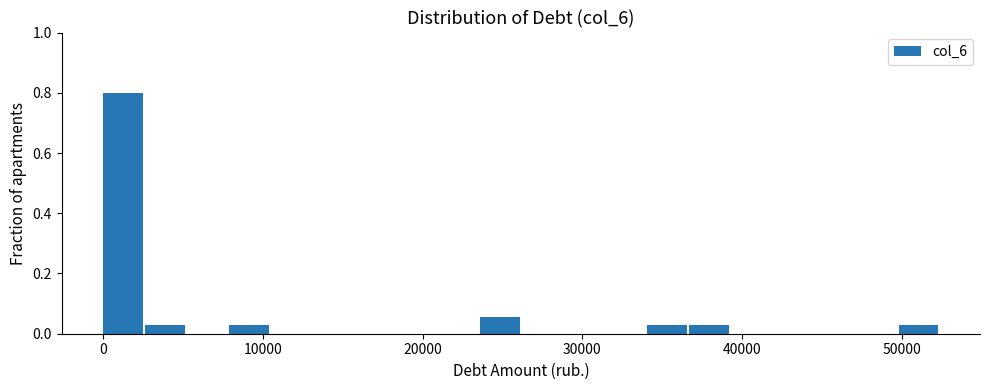

Read against the x-axis, roughly where is the centre of the tallest bar?

1000